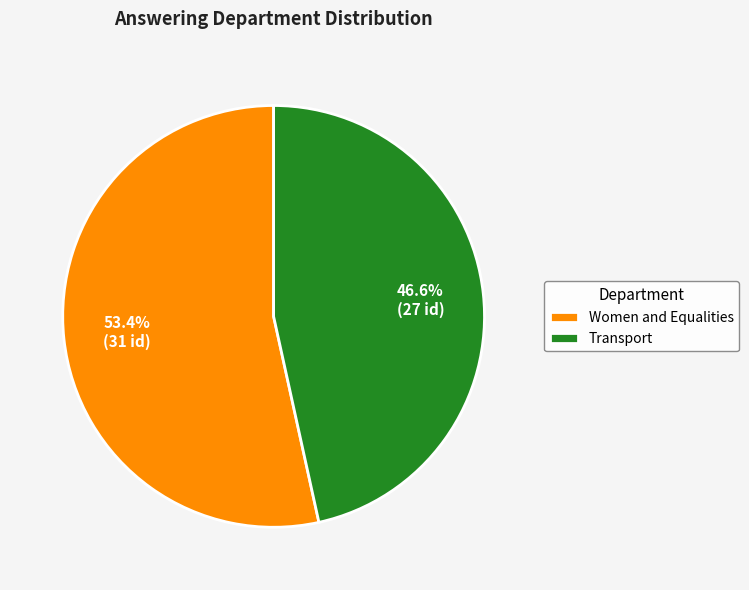

To the nearest percent, what is the difference between the largest and smallest slice percentages?

7%